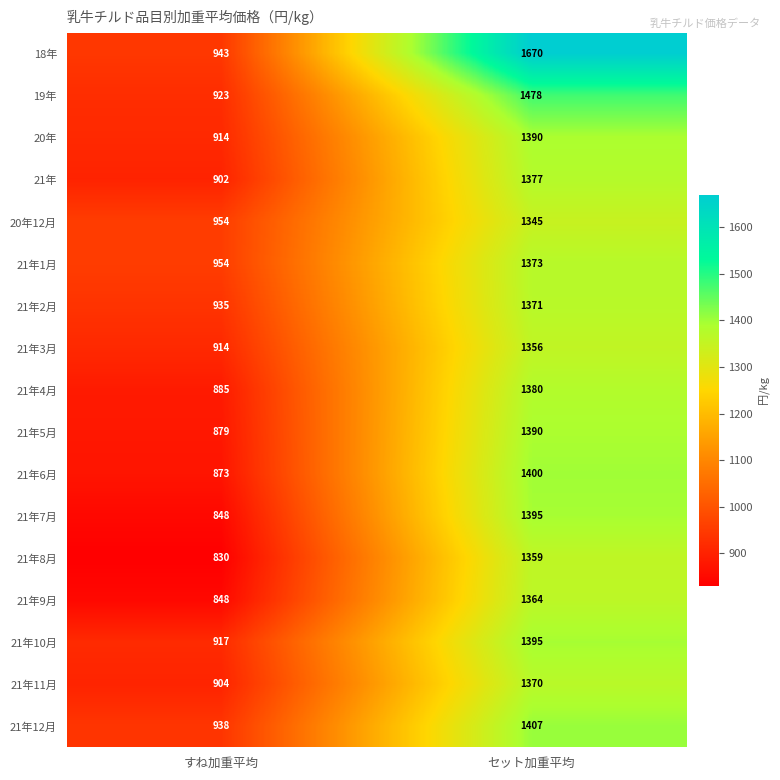

What is the lowest value of the 21年5月 series?

879